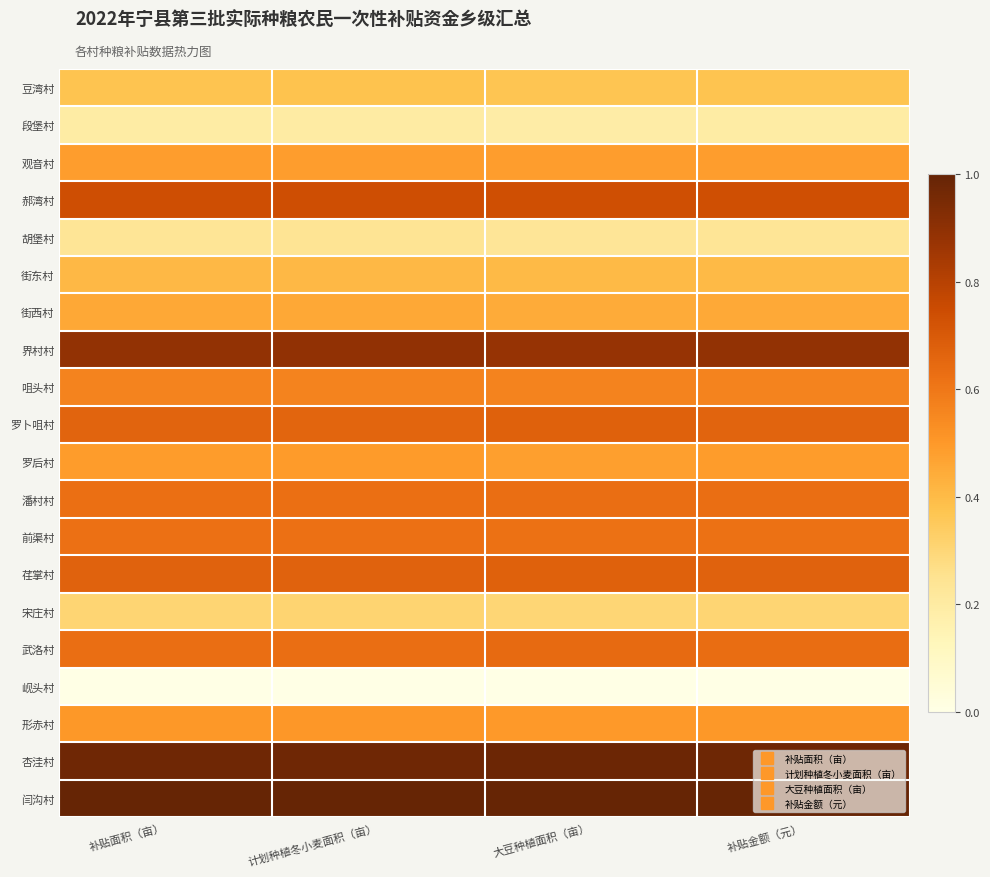

What is the difference between the highest and lowest values at 补贴面积（亩）?

1.0